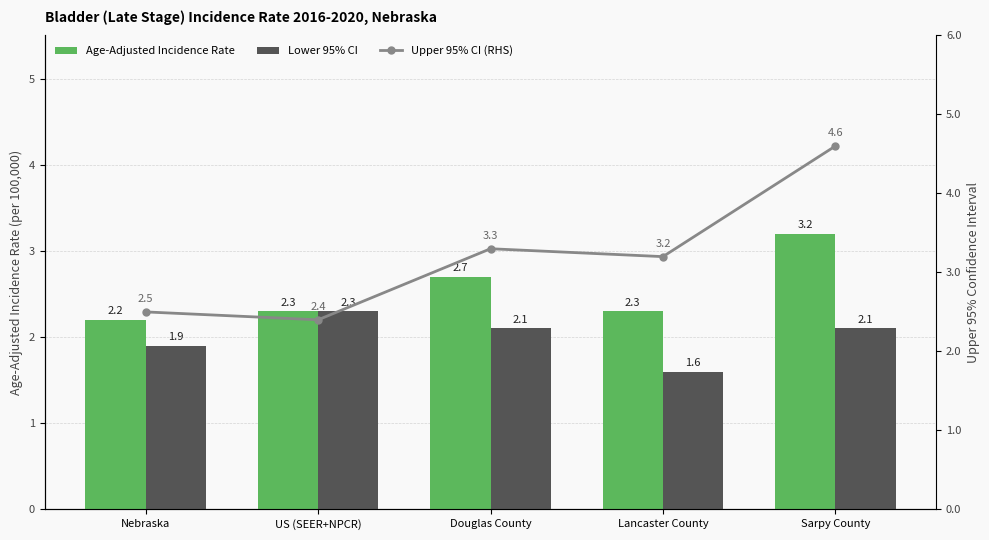

The value of Lower 95% CI at Nebraska is 2.7. True or false?

False